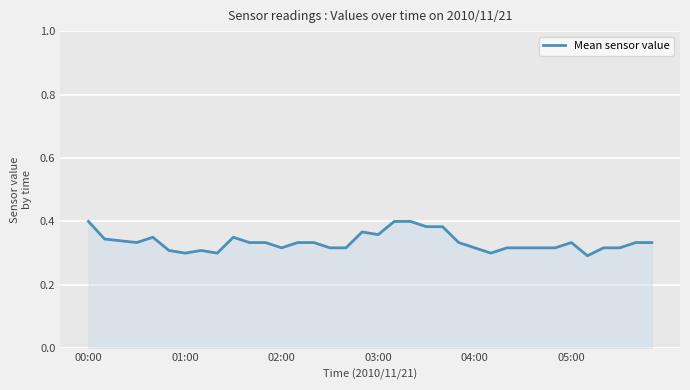

Is this an area chart (filled region under the line)?

Yes